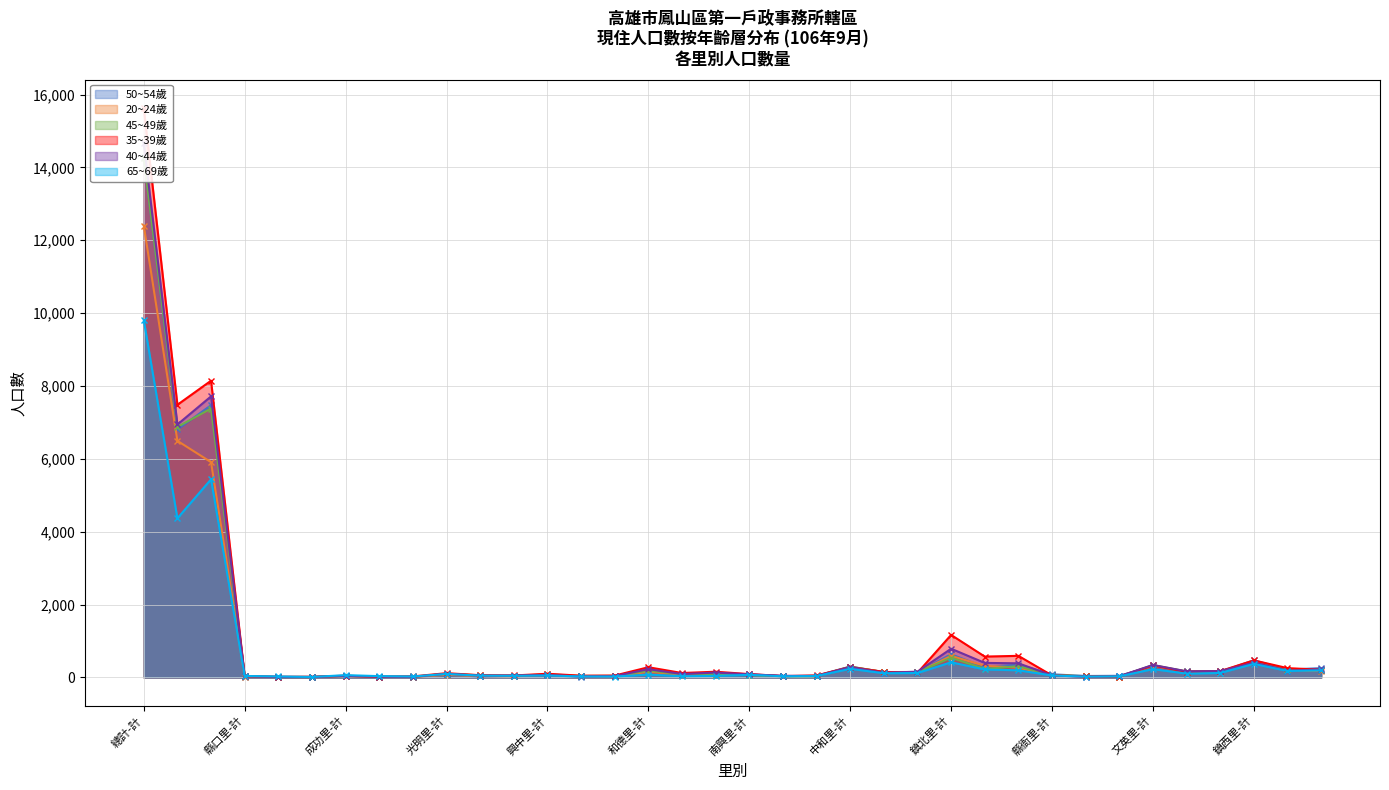

True or false: 65~69歲 has more than 0 points higher than both neighbors.

True